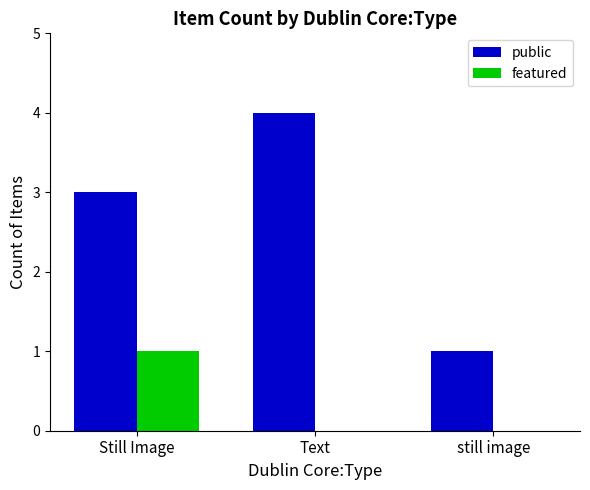

What are all the series names shown in the legend?

public, featured